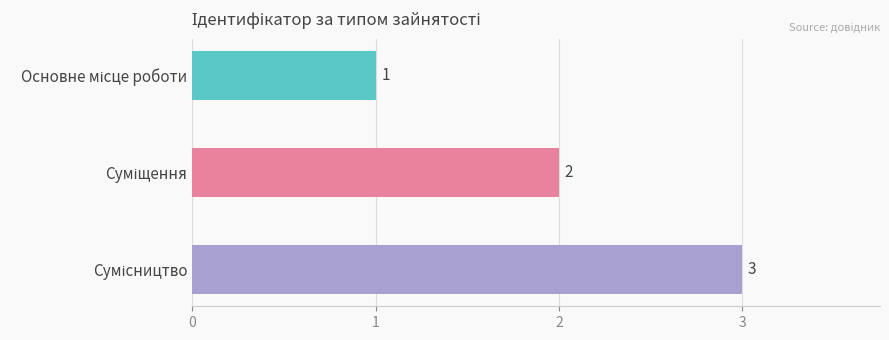

How many categories are shown in the chart?

3